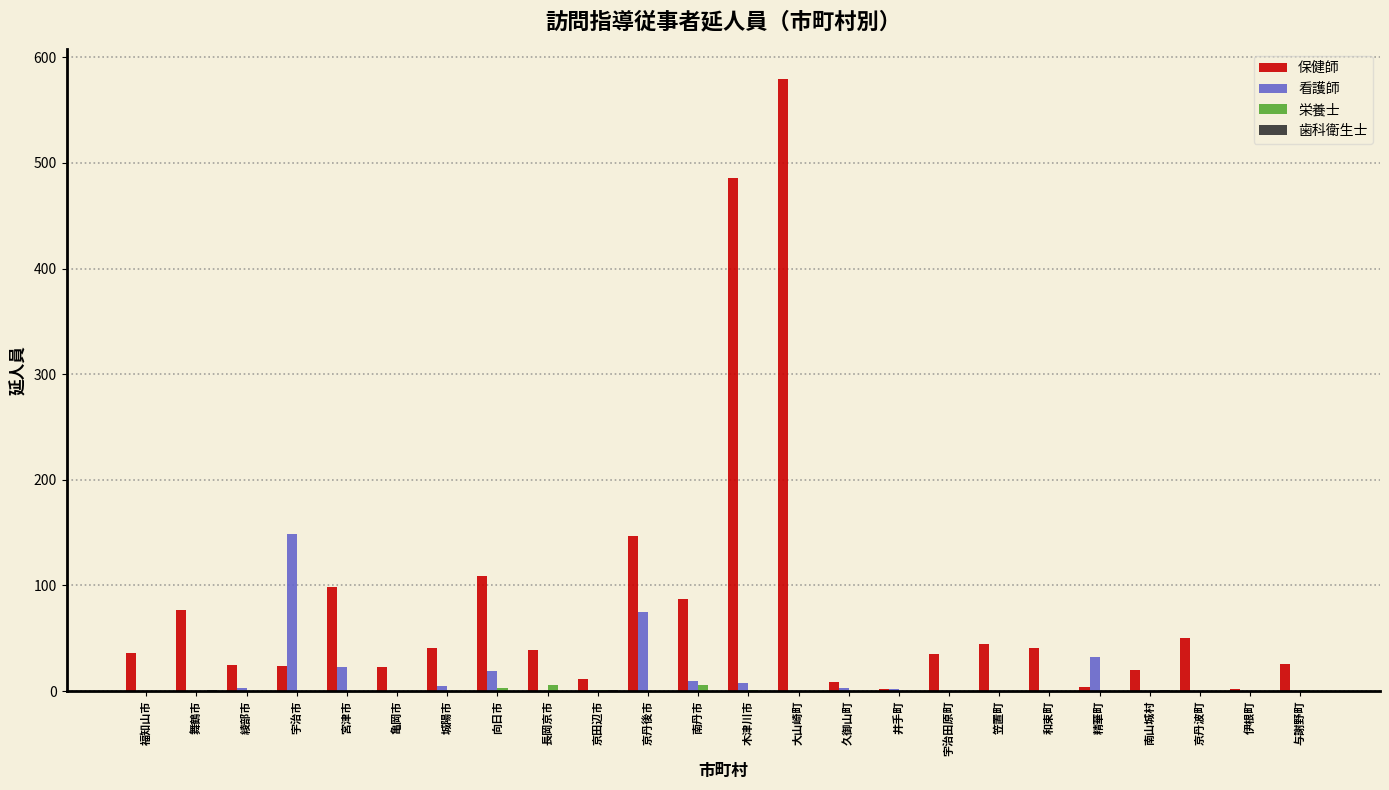

What is the total value across all series at 和束町?

41